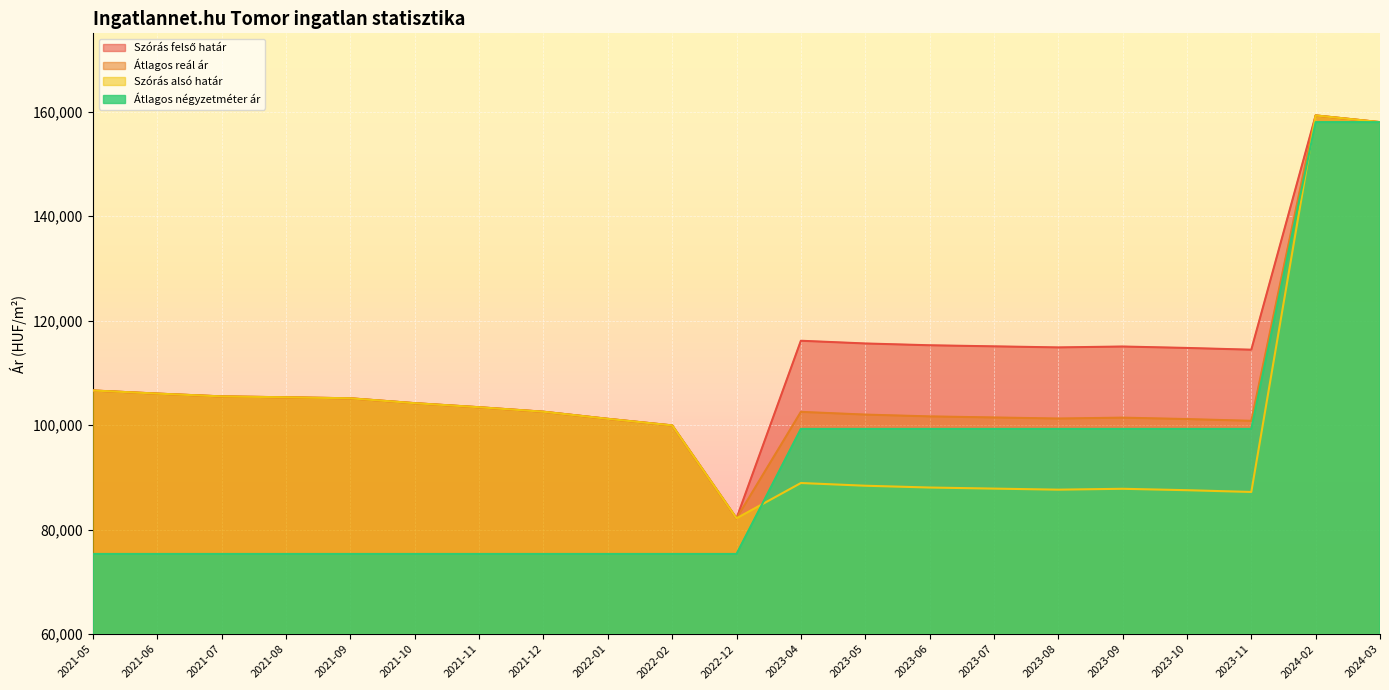

What is the spread (max minus min) of values at 2021-05?

31284